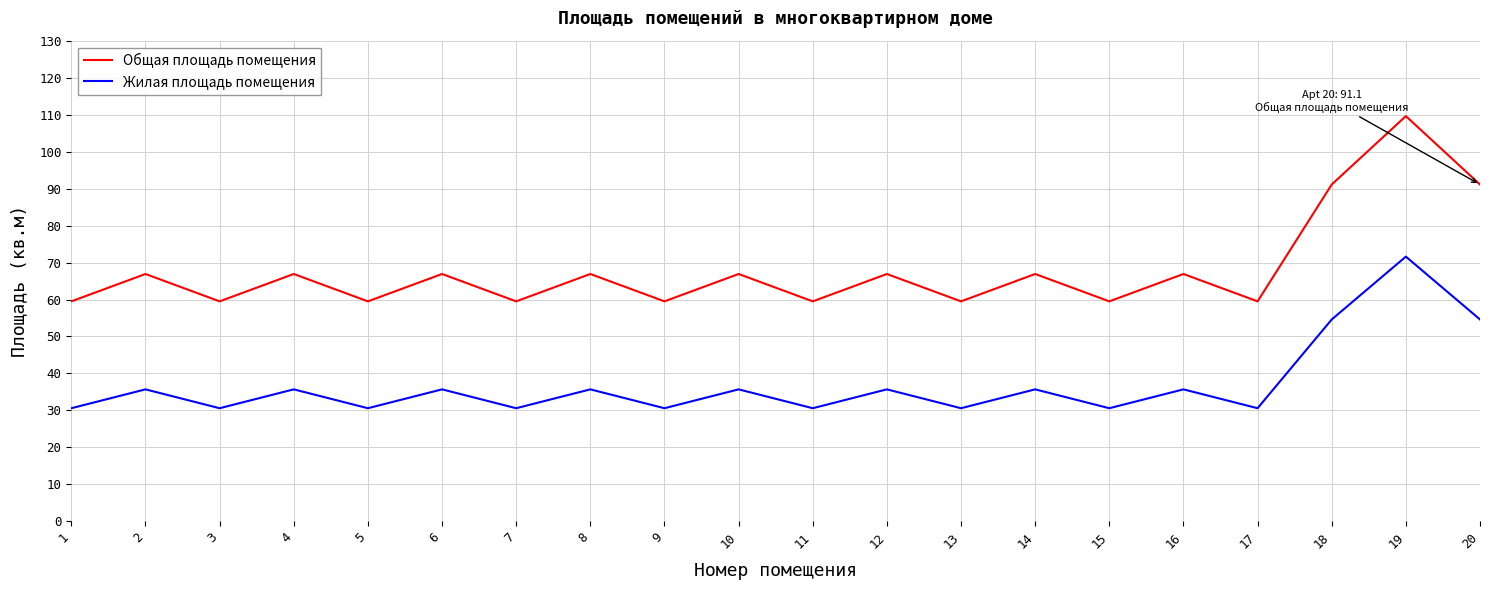

Where is the first local minimum for Жилая площадь помещения?

3